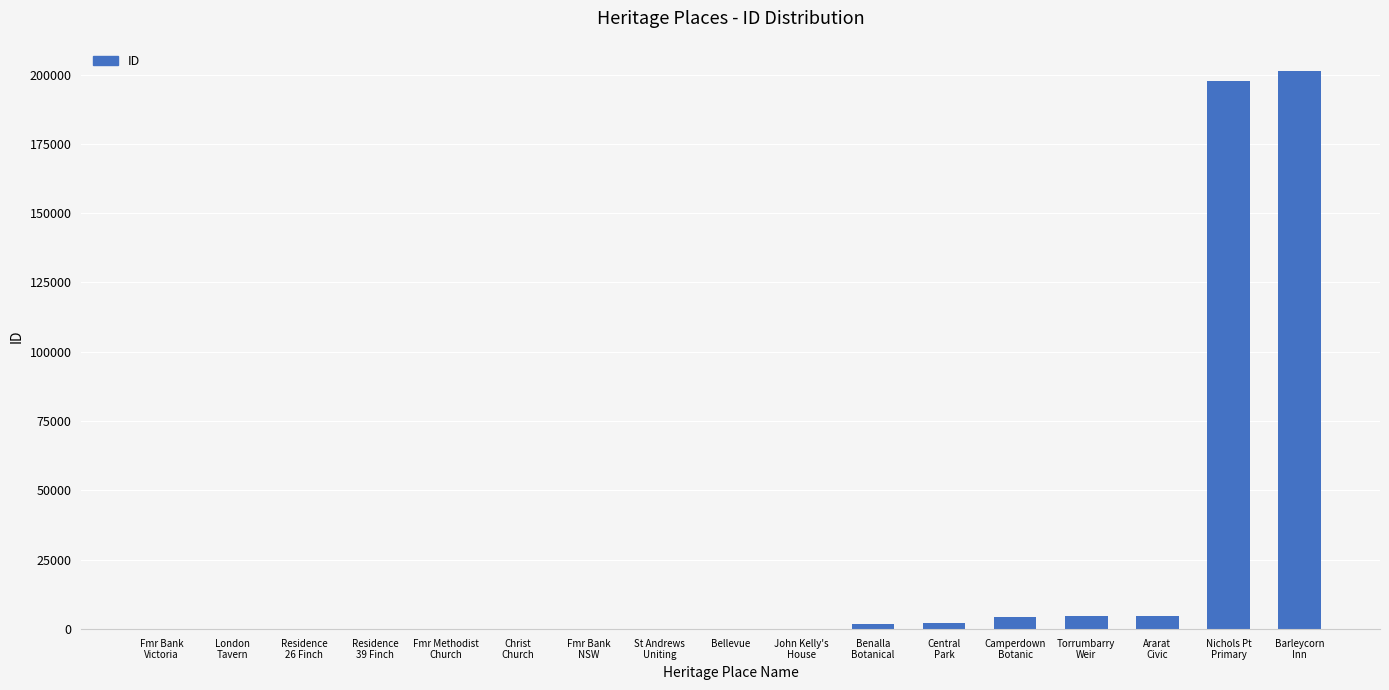

What is the ratio of the value at Torrumbarry
Weir to the value at Fmr Methodist
Church?

44.5